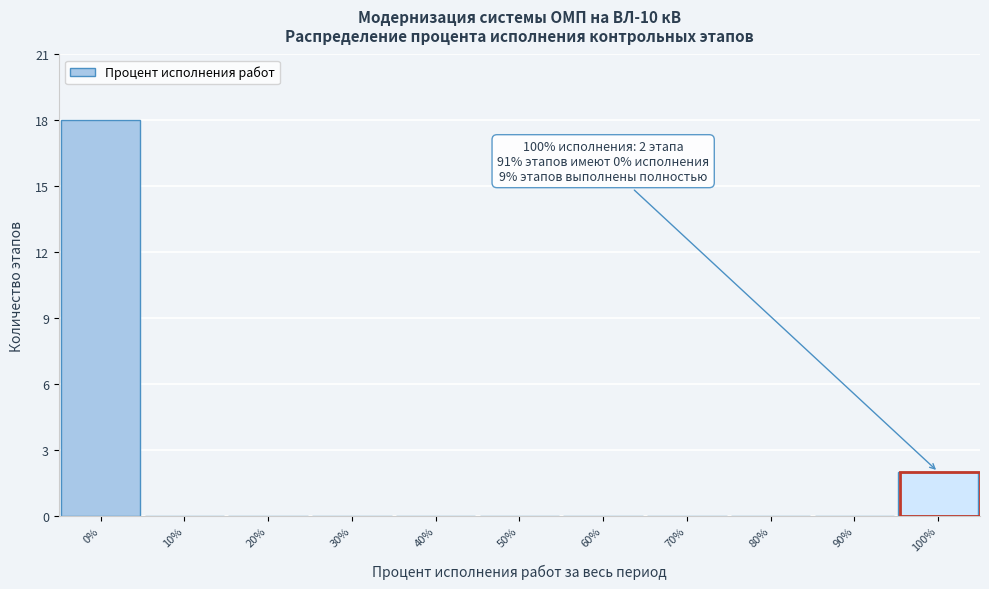

Which range on the x-axis has the tallest bar?

-5 to 5